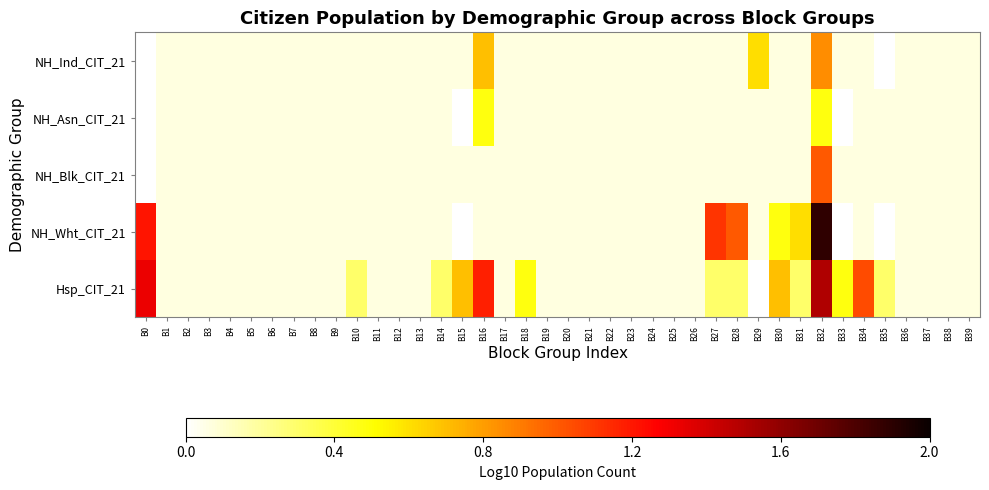

Where is NH_Blk_CIT_21 nearest to the value 0?

B0